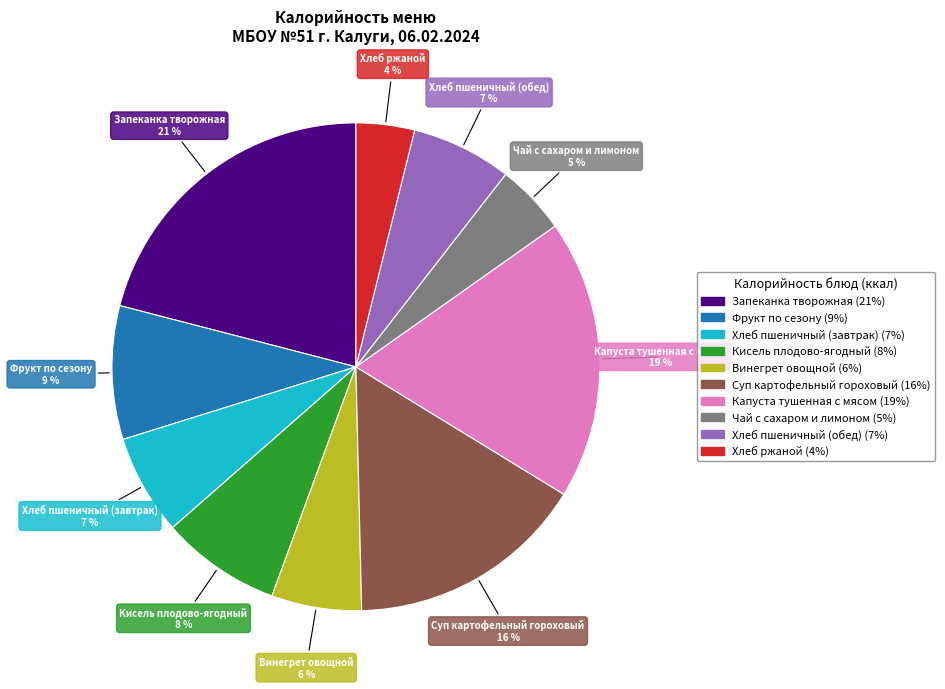

Is the sum of Капуста тушенная с мясом and Хлеб пшеничный (обед) greater than half?

No